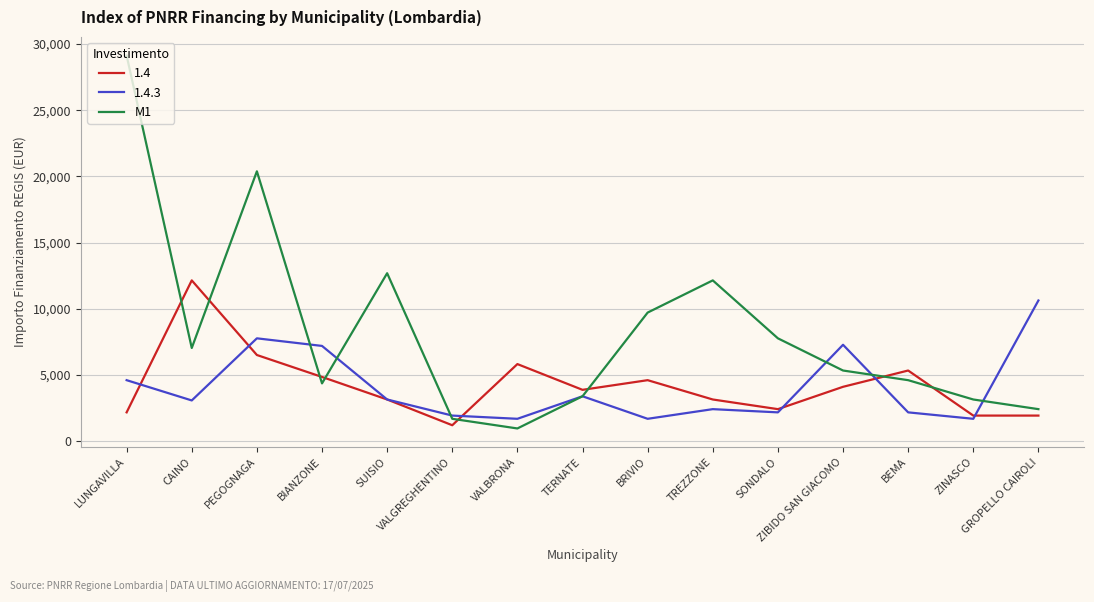

What is the maximum value shown in the chart?

29120